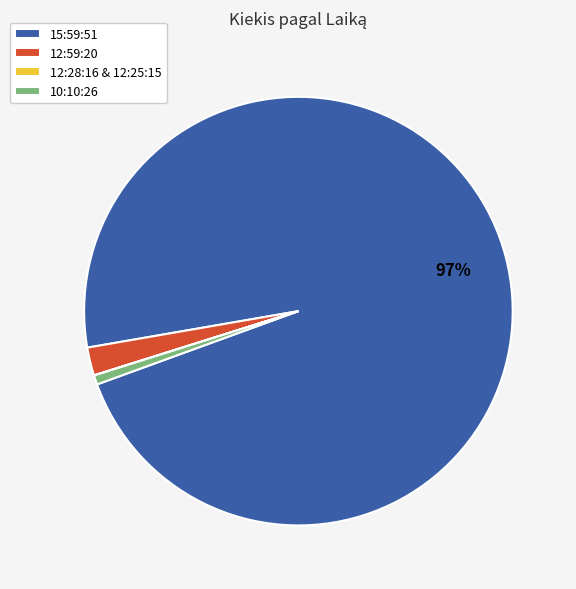

Which category has the biggest portion of the pie?

15:59:51